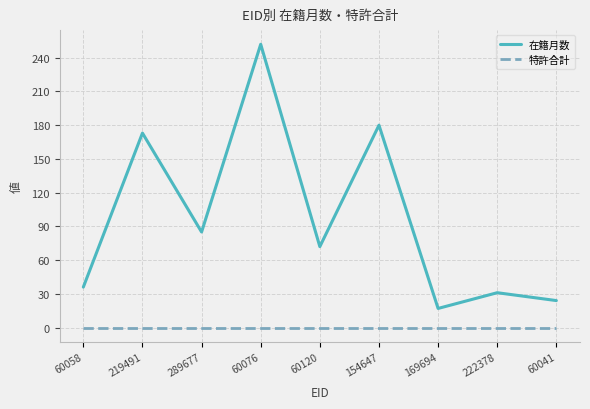

What is the difference between the highest and lowest values at 169694?

17